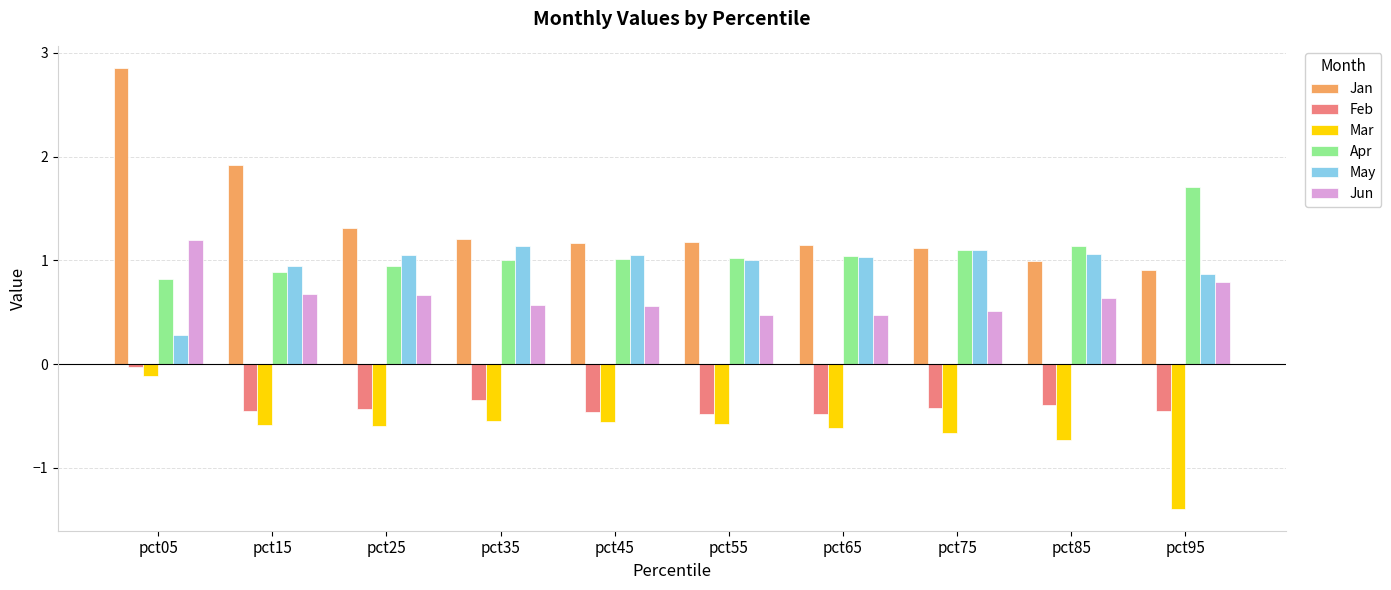

What is the difference between the highest and lowest values at pct55?

1.8